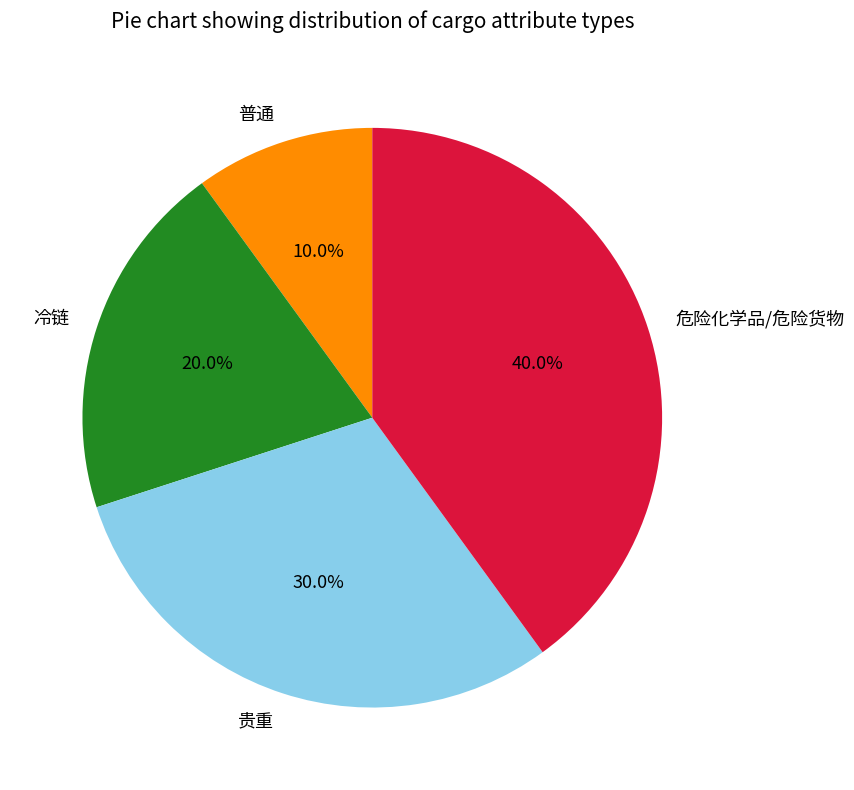

The 贵重 slice represents 43% of the pie. True or false?

False